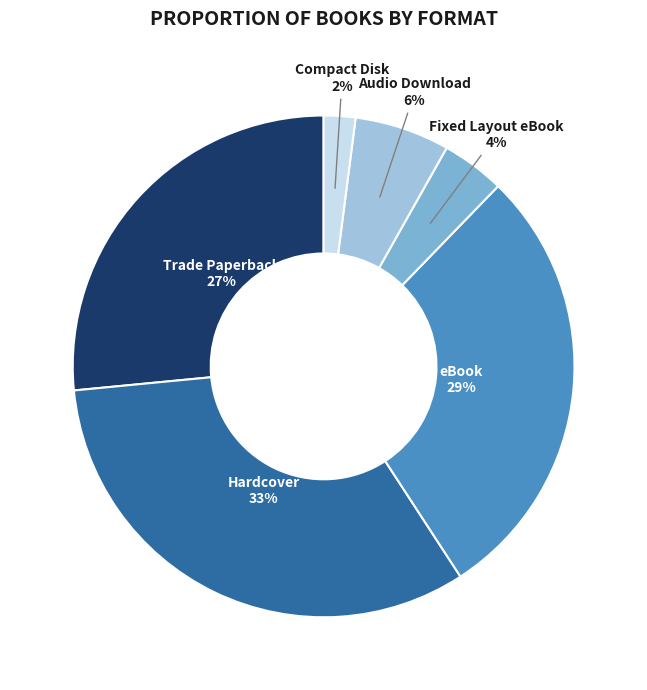

Which has a higher value, Hardcover or Audio Download?

Hardcover